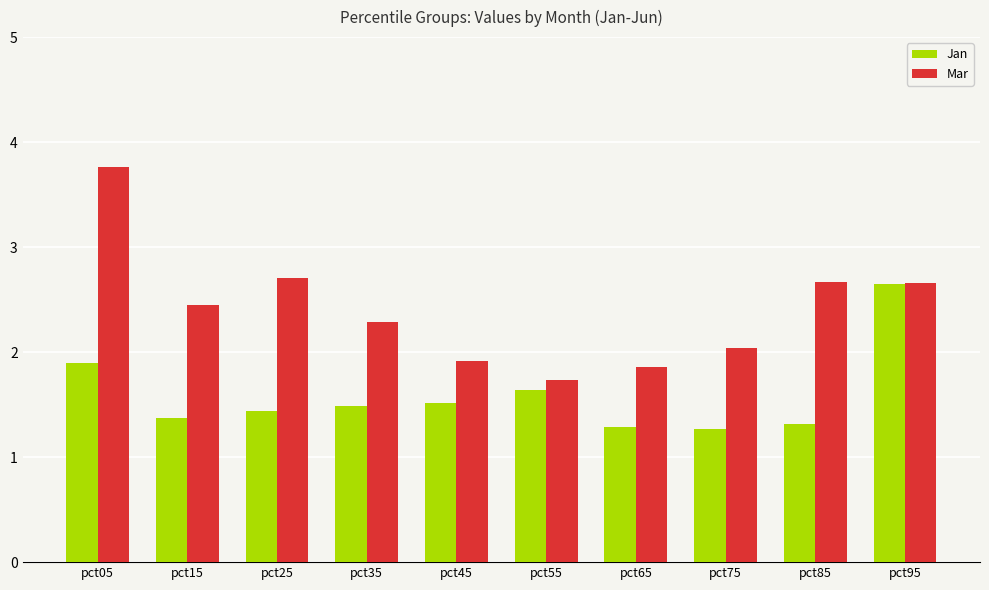

What are all the series names shown in the legend?

Jan, Mar